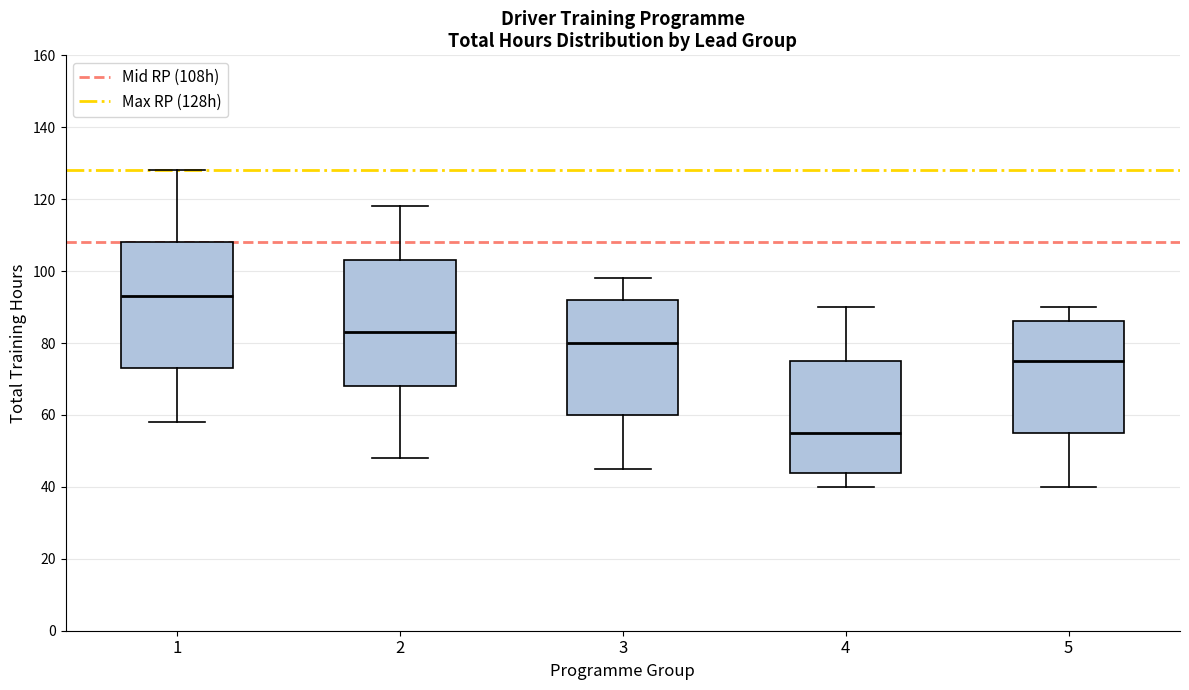

Reading left to right, read every box against the y-axis: the position of its median line, the range the box covers, and the ends of its whiskers. The values are not printed on the chart, so give them approximately, as read against the axis.

1: median 94, box 74 to 108, whiskers 58 to 128
2: median 84, box 68 to 104, whiskers 48 to 118
3: median 80, box 60 to 92, whiskers 46 to 98
4: median 56, box 44 to 76, whiskers 40 to 90
5: median 76, box 56 to 86, whiskers 40 to 90